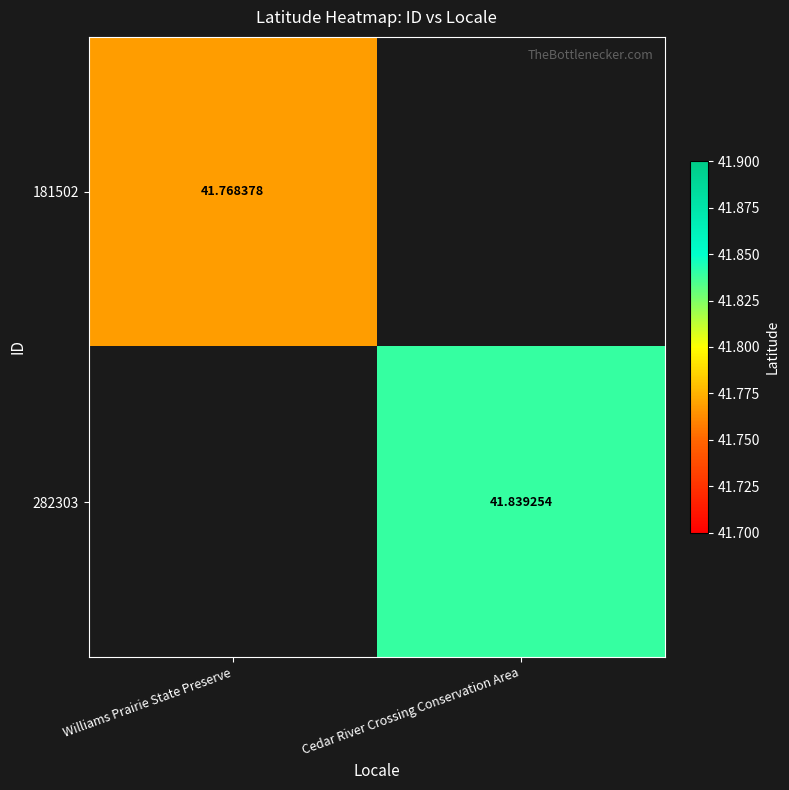

What is the lowest value of the 181502 series?

41.8